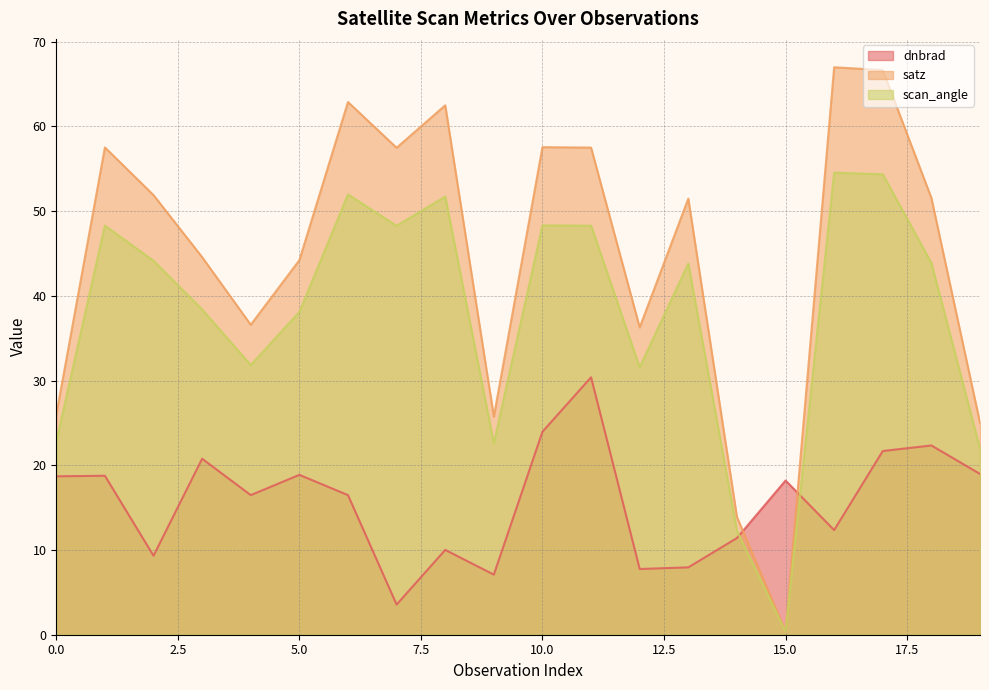

What is the average value of the satz series?

44.8